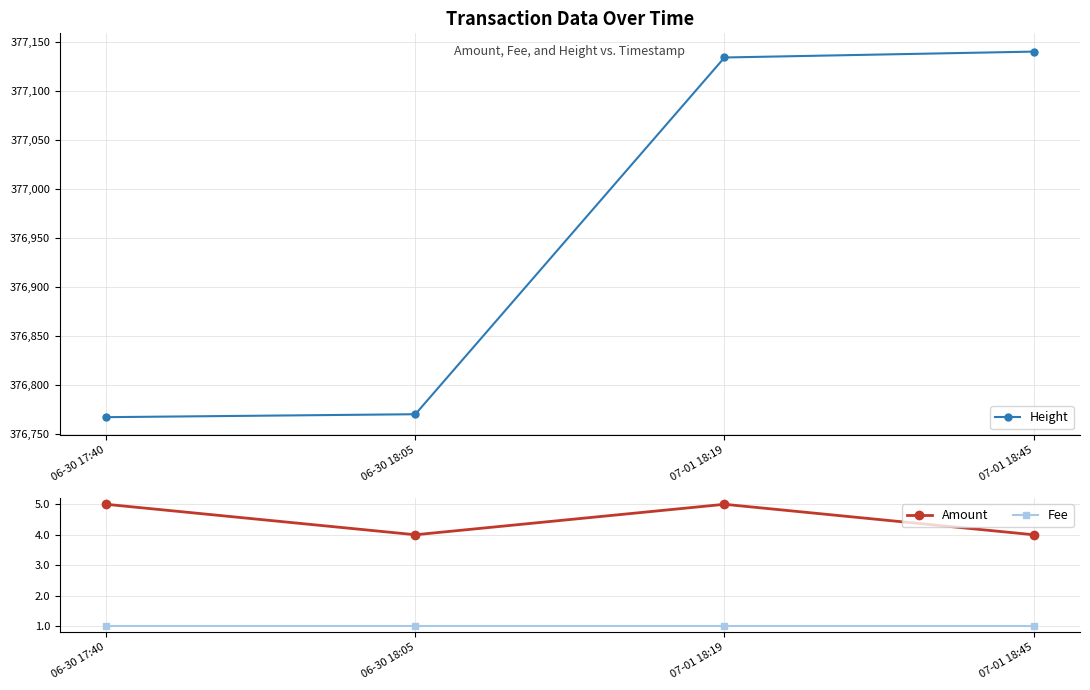

Is the value of Height at 07-01 18:19 greater than the value of Amount at 07-01 18:45?

Yes